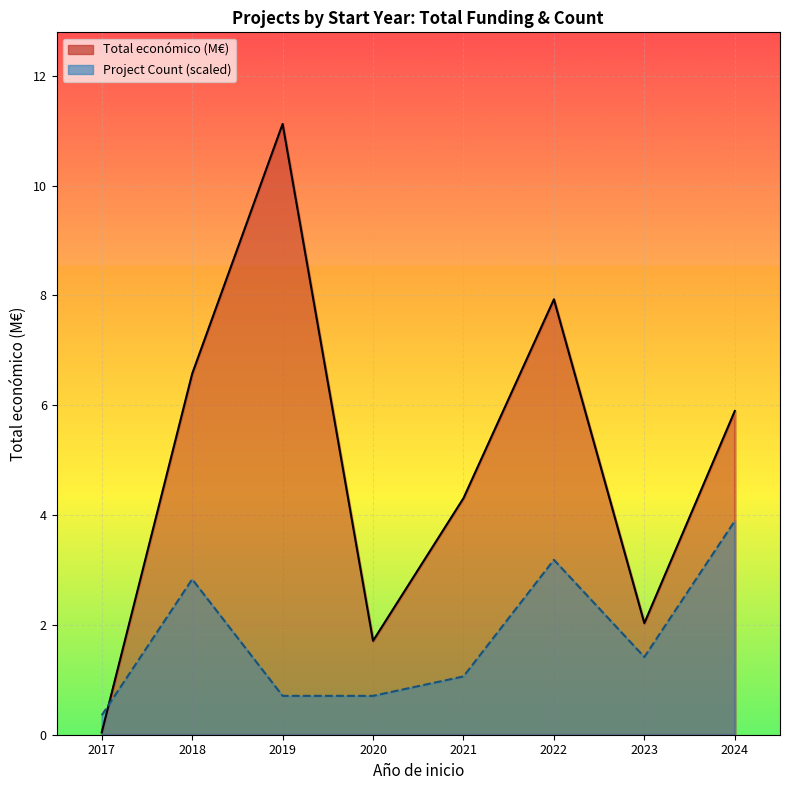

What are all the series names shown in the legend?

Total económico (M€), Project Count (scaled)